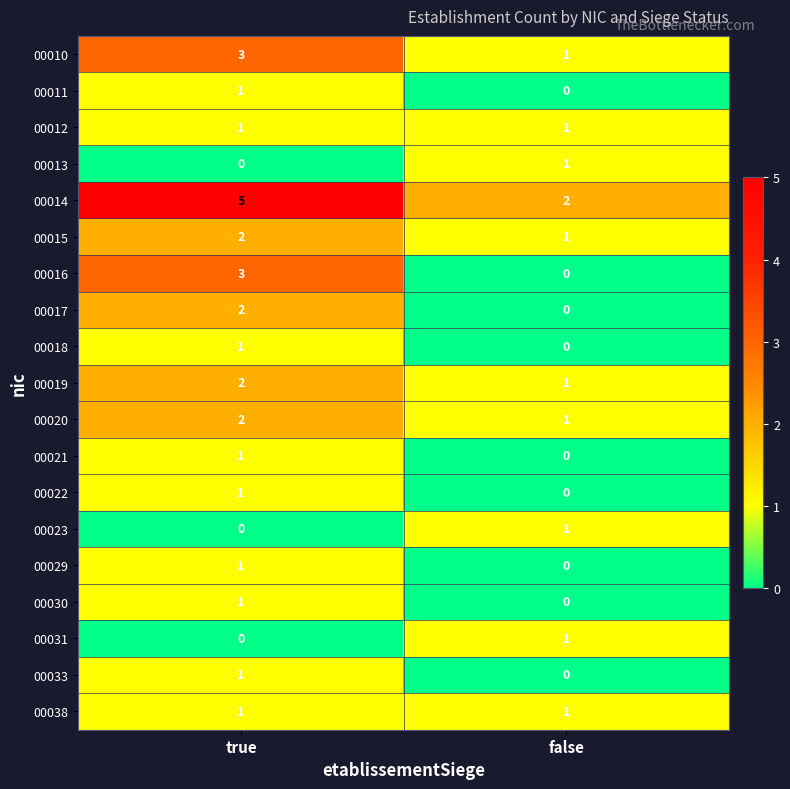

What is the total value across all series at false?

11